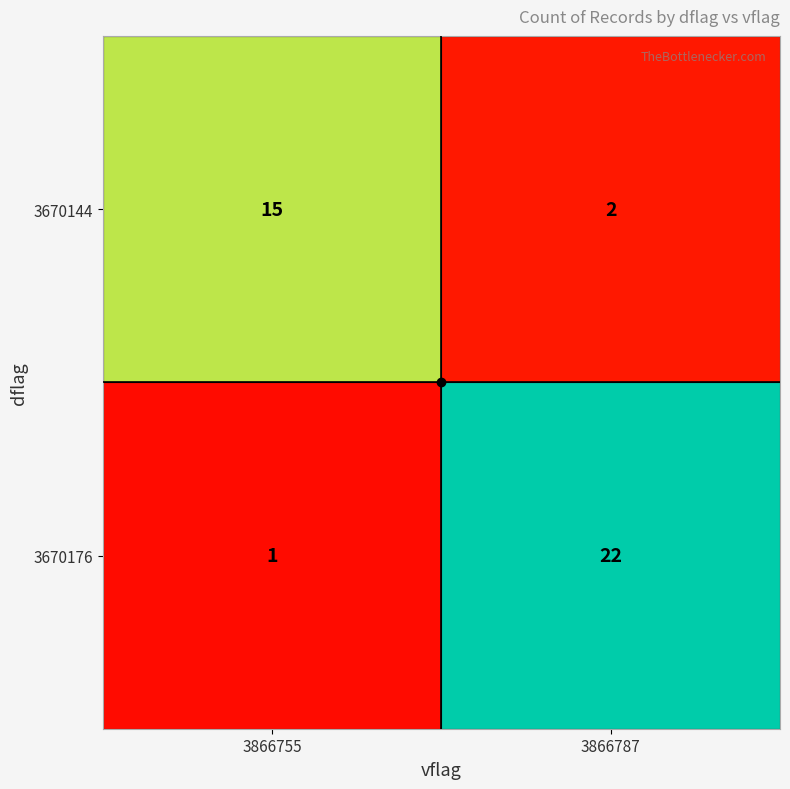

How many distinct data groups are displayed?

2